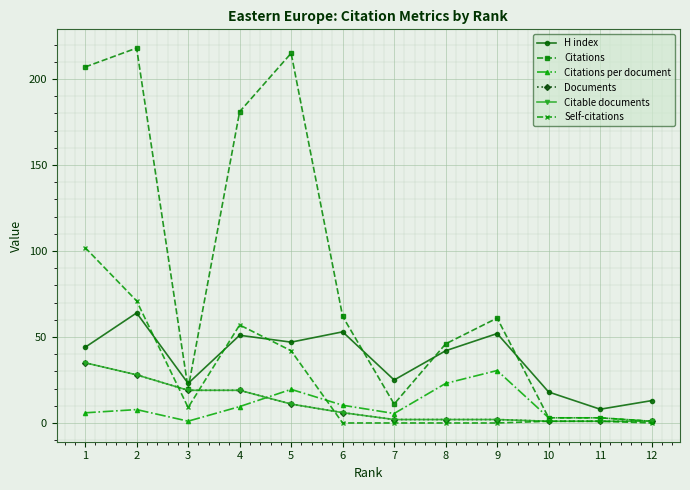

What is the approximate value of Citable documents at 1?

35.0